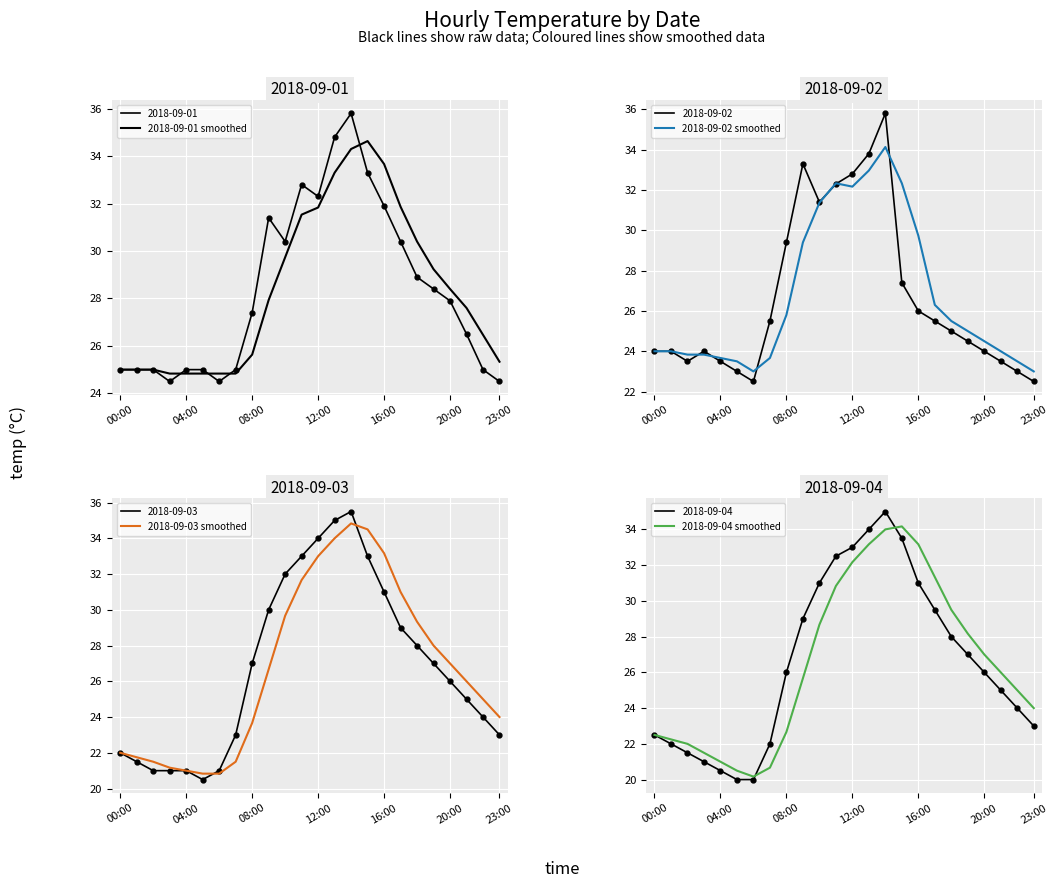

Which series has the largest range (max minus min)?

2018-09-03 smoothed